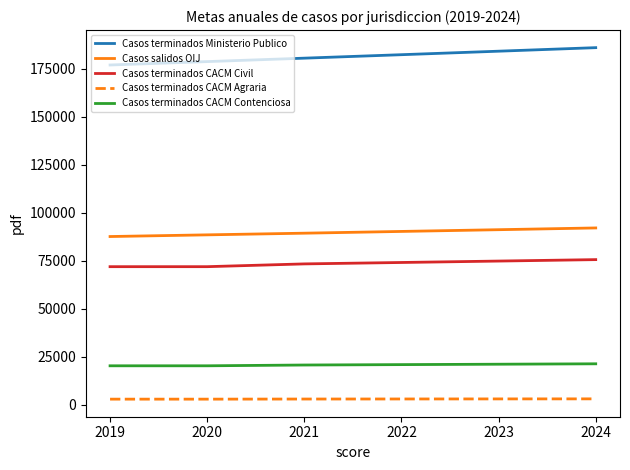

True or false: Casos terminados CACM Contenciosa and Casos salidos OIJ intersect in this chart.

False